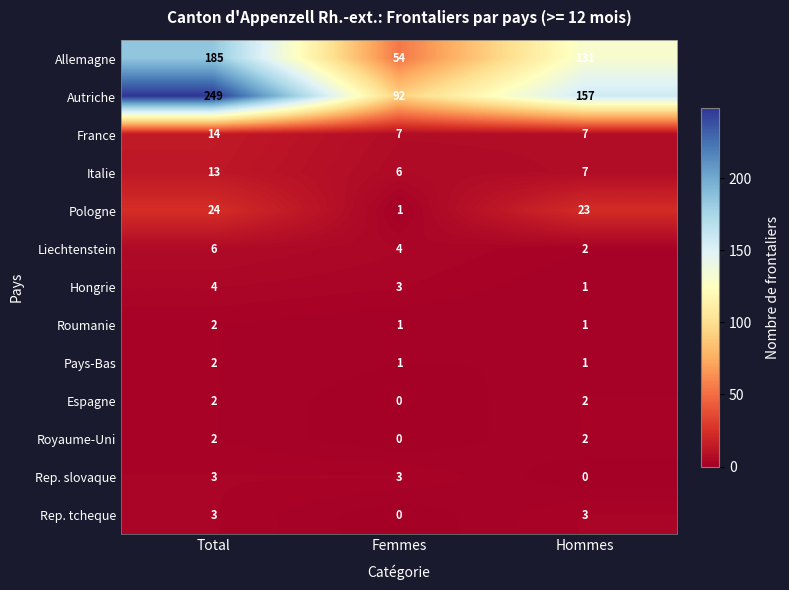

Which series has the widest spread of values?

Autriche